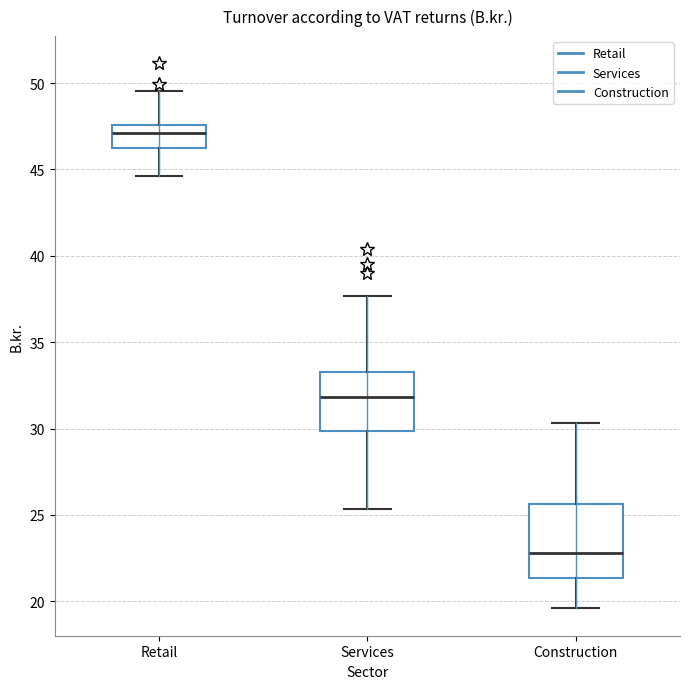

Which box has the highest median line?

Retail